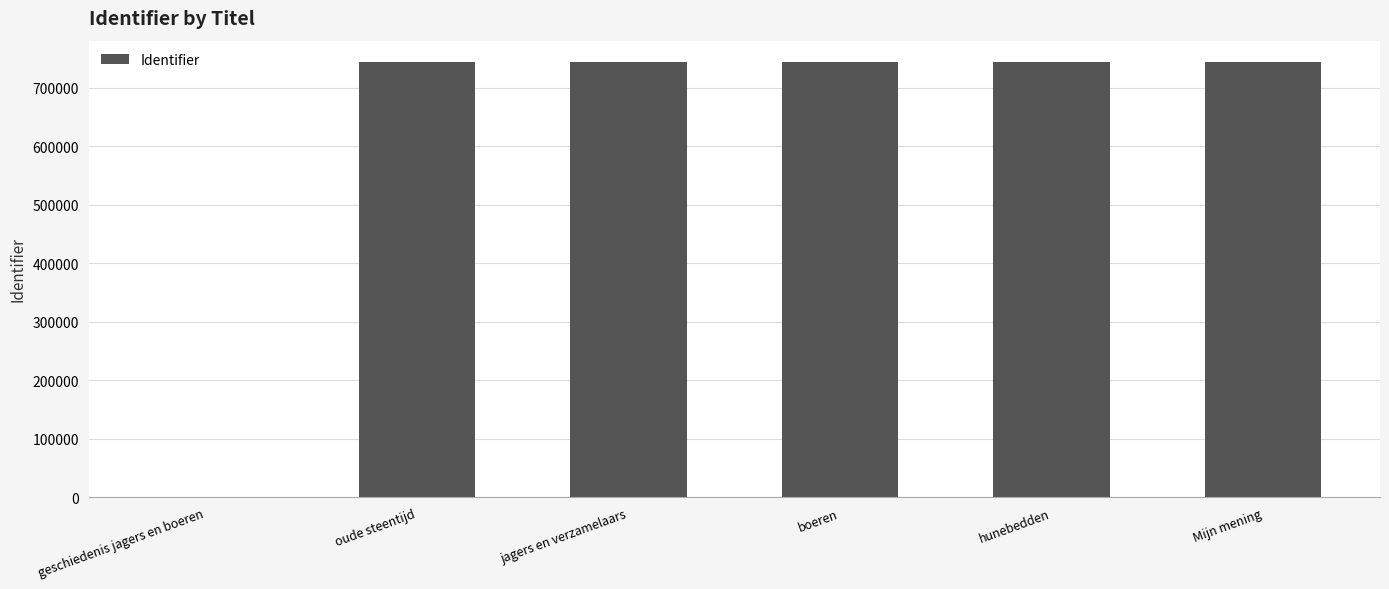

True or false: the data shows 323394 at geschiedenis jagers en boeren.

False